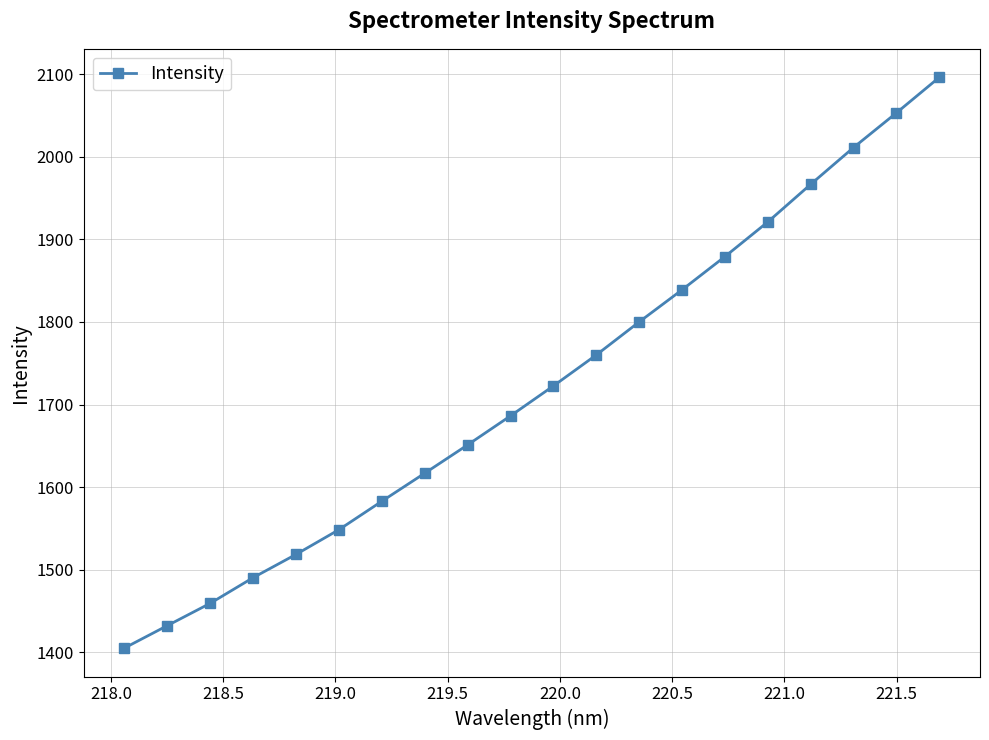

What is the value of the 3rd point from the left?

1459.2